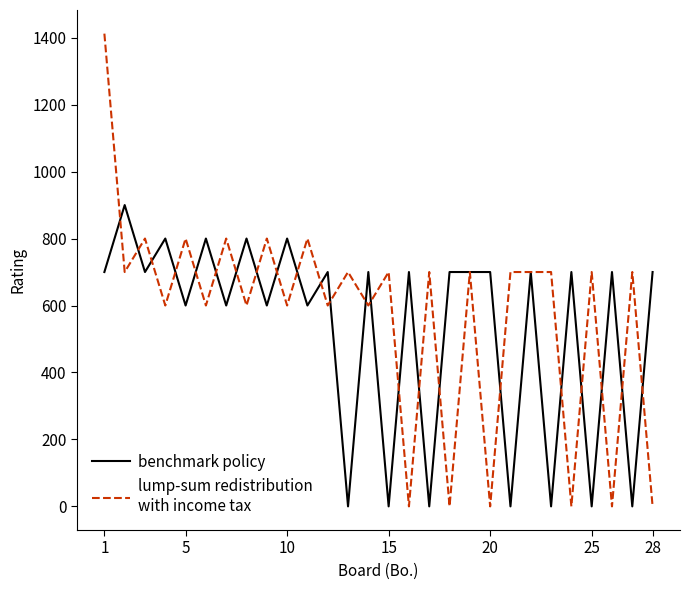

What is the maximum value shown in the chart?

1412